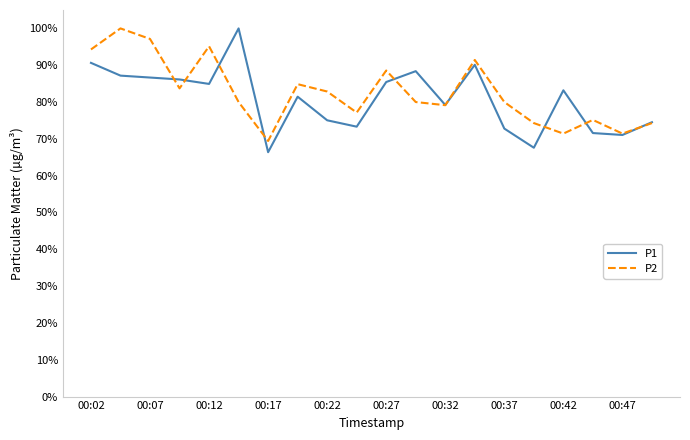

What is the maximum value shown in the chart?

100.0